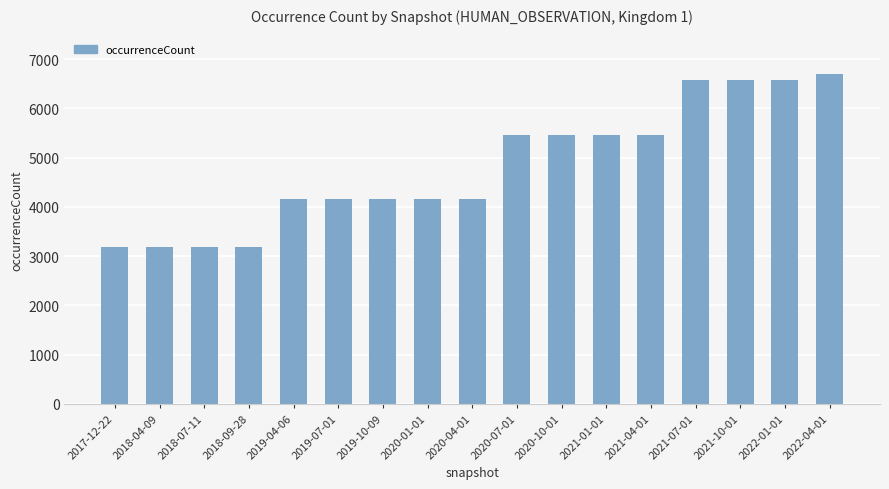

What is the difference between the second highest and second lowest values?

3382